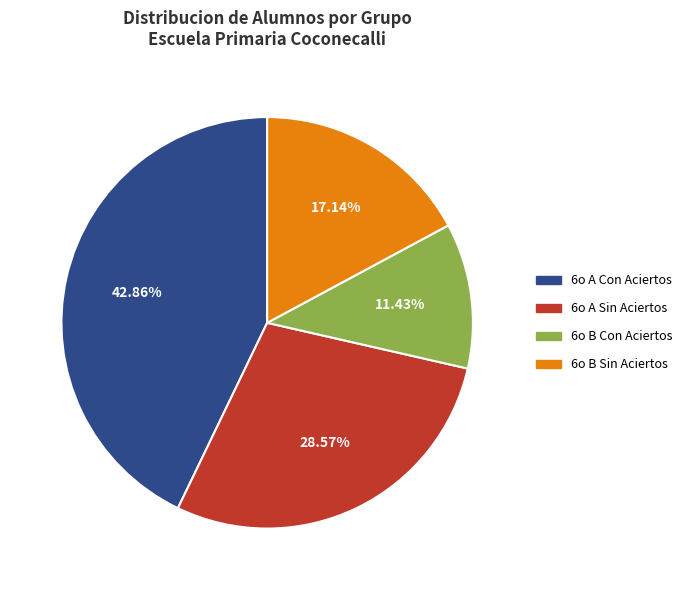

What is the largest slice in the pie chart?

6o A Con Aciertos